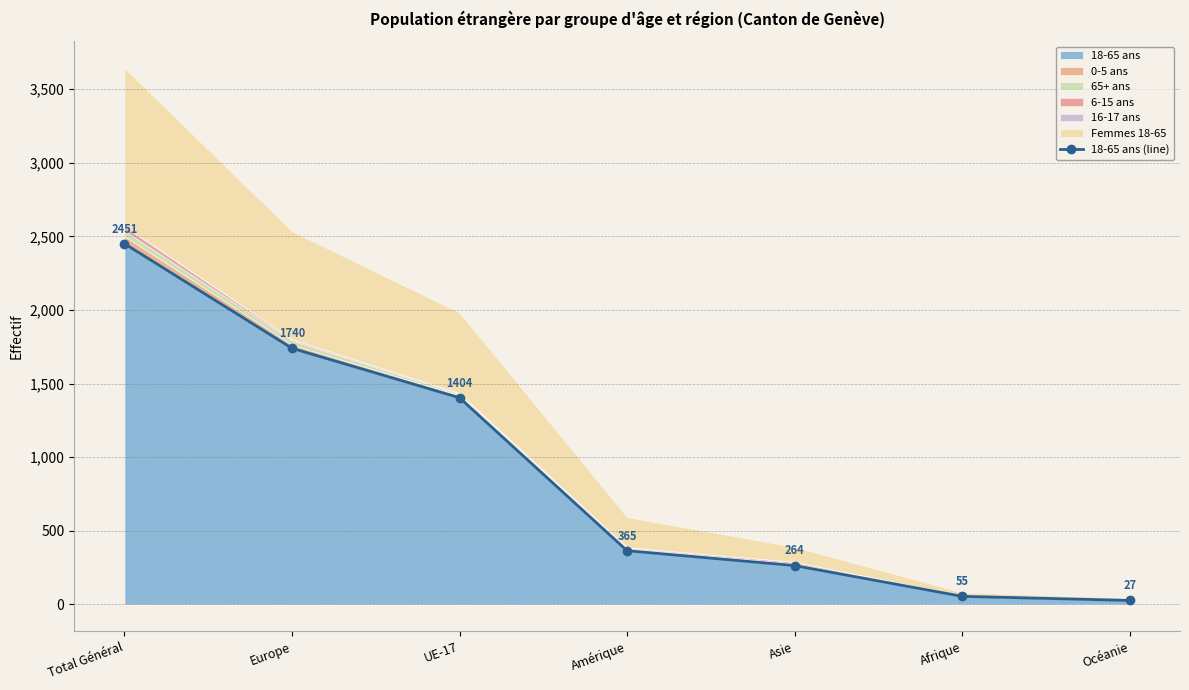

List the labels in order of value, smallest first.

Océanie, Afrique, Asie, Amérique, UE-17, Europe, Total Général